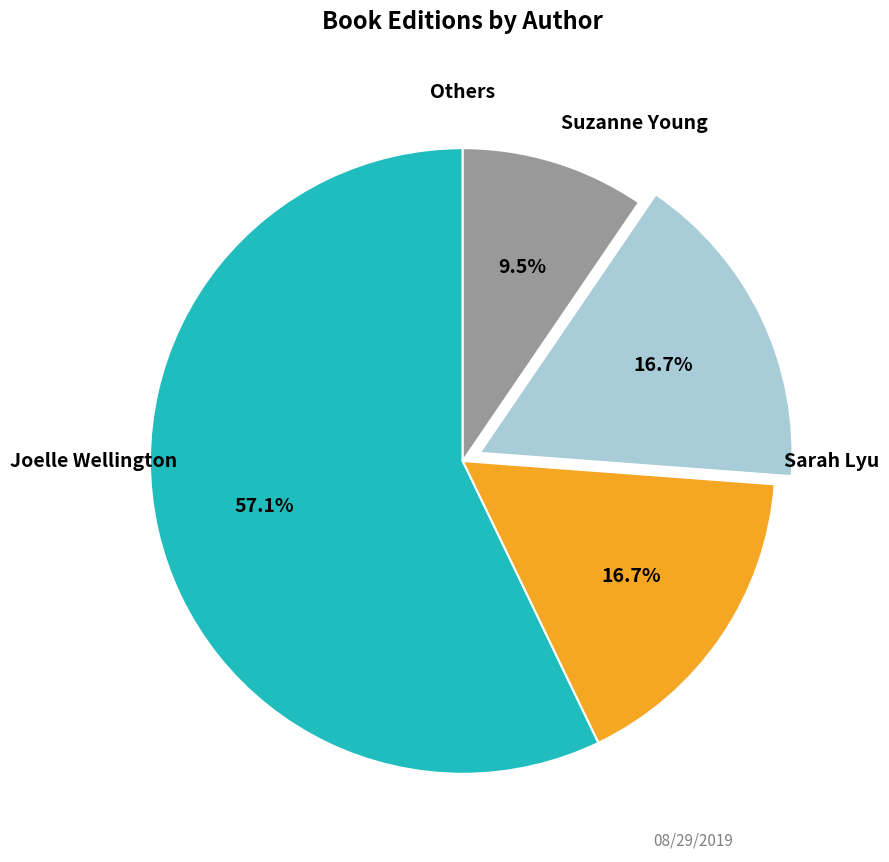

Does any single category account for the majority?

Yes